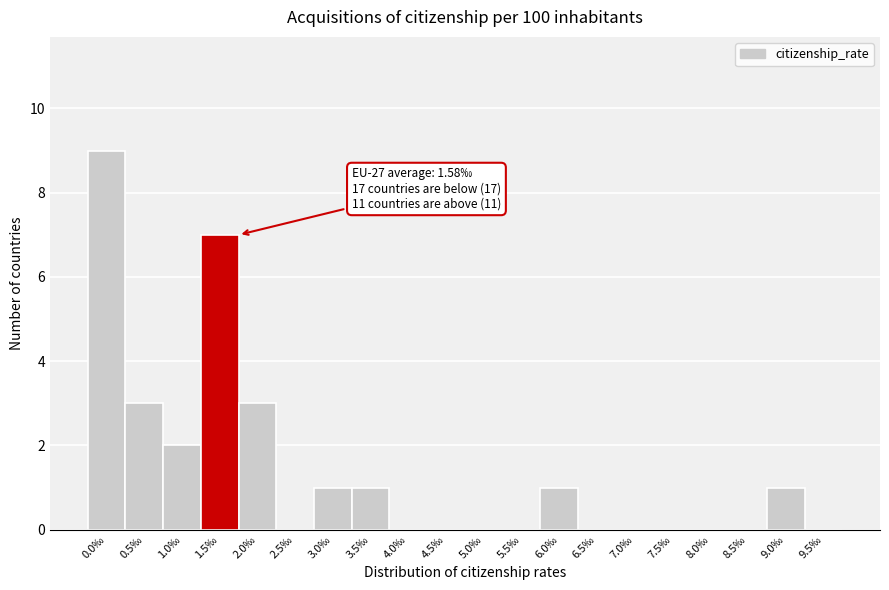

Reading left to right, transcribe all the data shown in this chart.

0.0‰=9	0.5‰=3	1.0‰=2	1.5‰=7	2.0‰=3	2.5‰=0	3.0‰=1	3.5‰=1	4.0‰=0	4.5‰=0	5.0‰=0	5.5‰=0	6.0‰=1	6.5‰=0	7.0‰=0	7.5‰=0	8.0‰=0	8.5‰=0	9.0‰=1	9.5‰=0